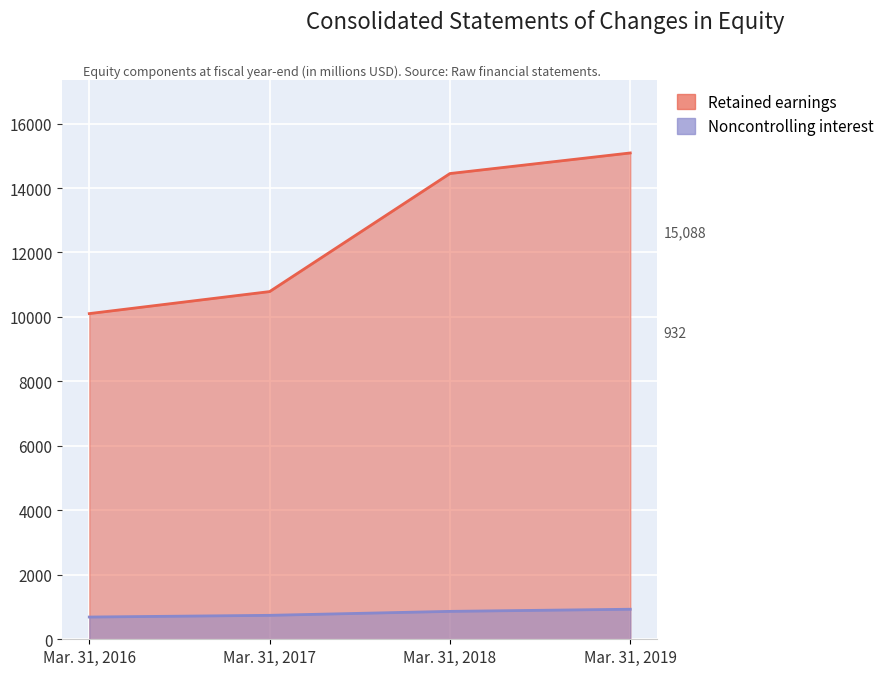

What is the value of the 3rd point from the left?

14449